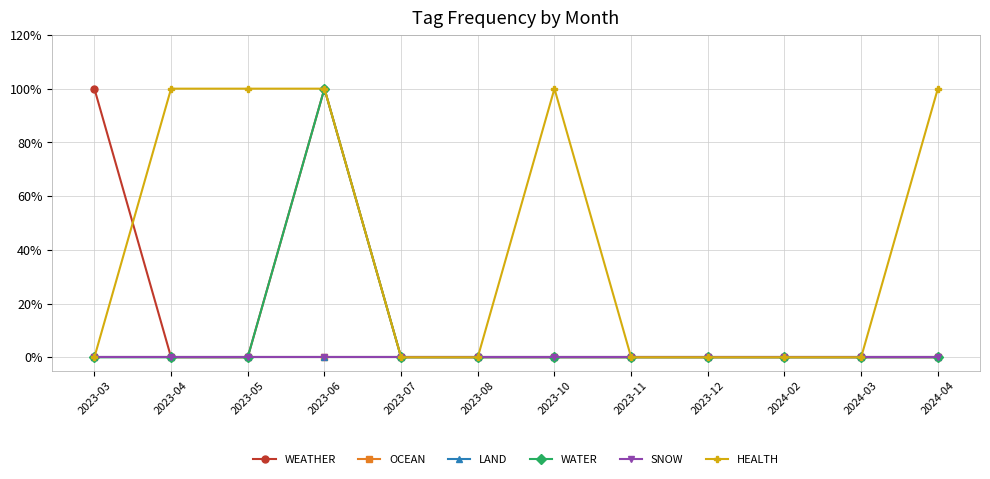

True or false: WEATHER and WATER cross at least once.

False